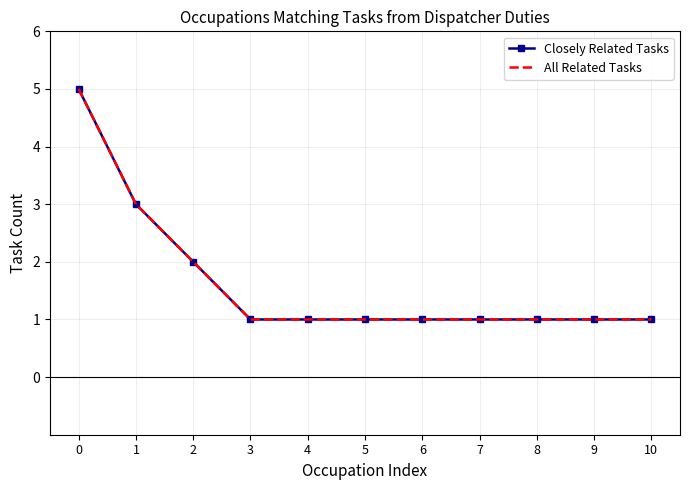

Reading left to right, list all the values displayed in this chart.

Closely Related Tasks: 0=5	1=3	2=2	3=1	4=1	5=1	6=1	7=1	8=1	9=1	10=1
All Related Tasks: 0=5	1=3	2=2	3=1	4=1	5=1	6=1	7=1	8=1	9=1	10=1